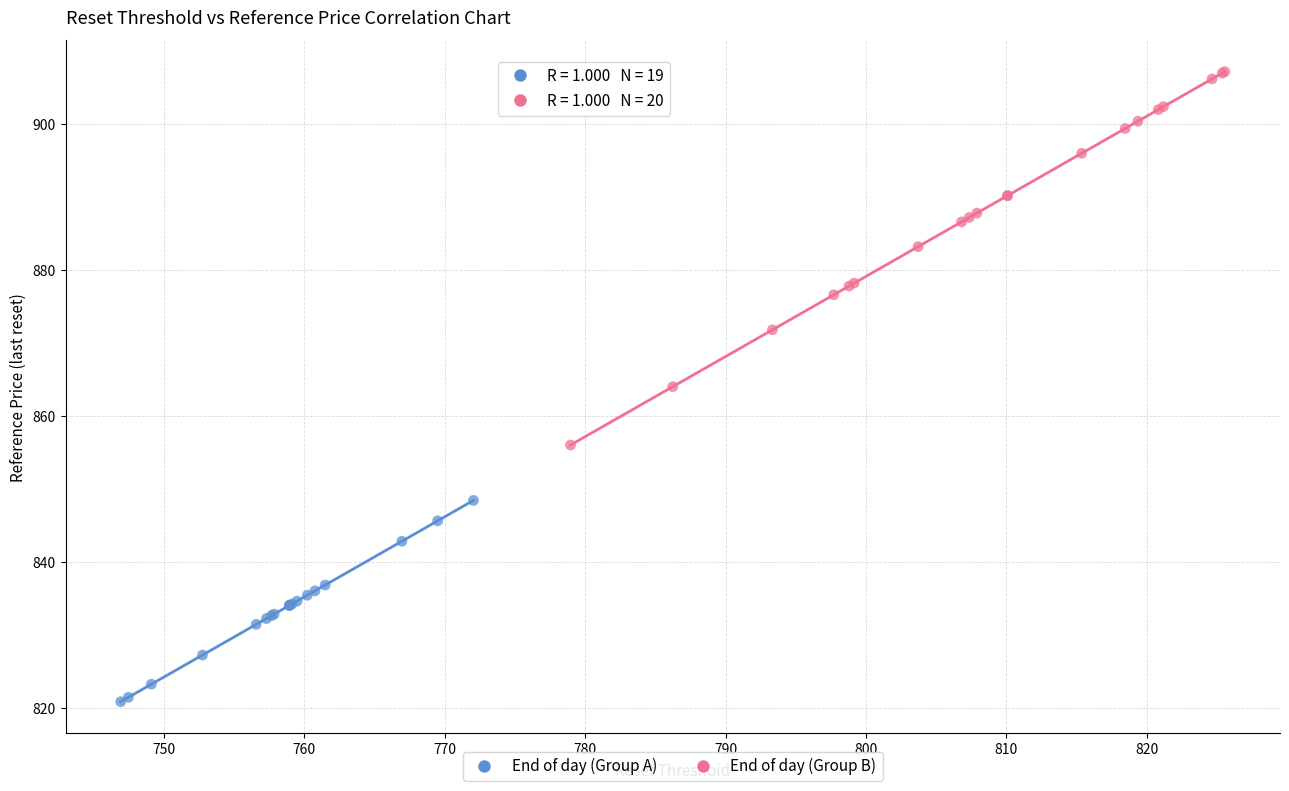

Which series reaches the maximum Y coordinate?

End of day (Group B)